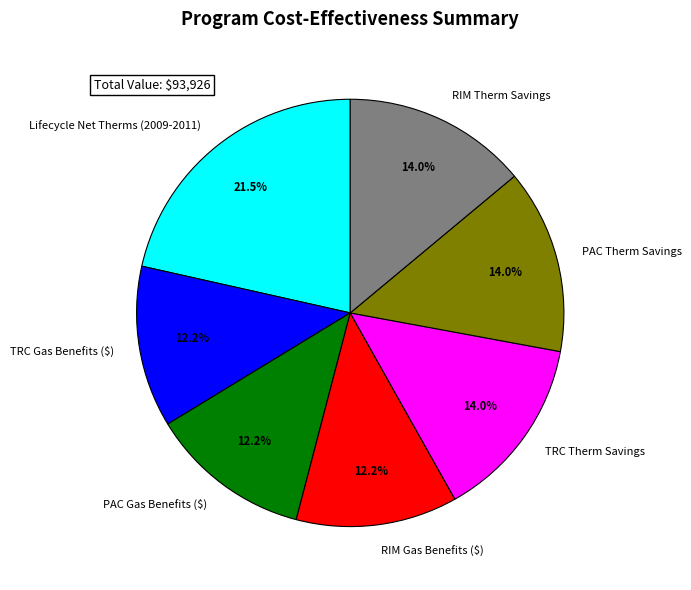

What is the largest slice in the pie chart?

Lifecycle Net Therms (2009-2011)